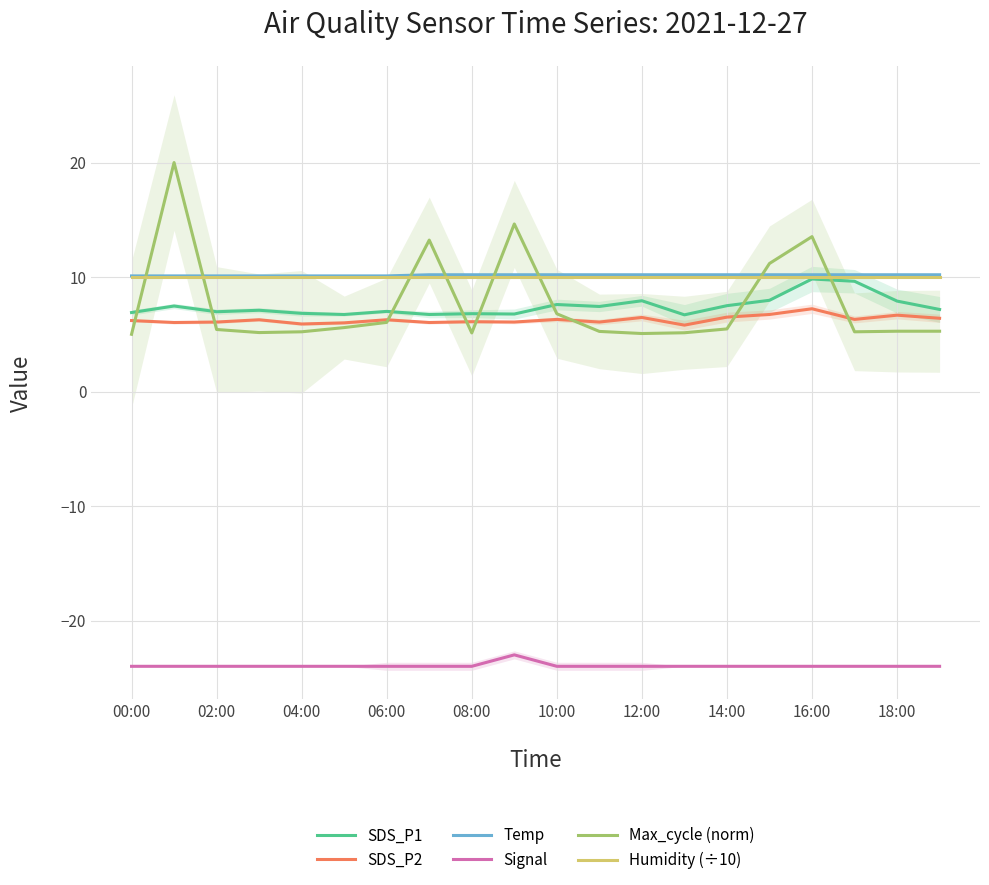

What is the difference between the maximum and minimum values in the Max_cycle (norm) series?

15.0